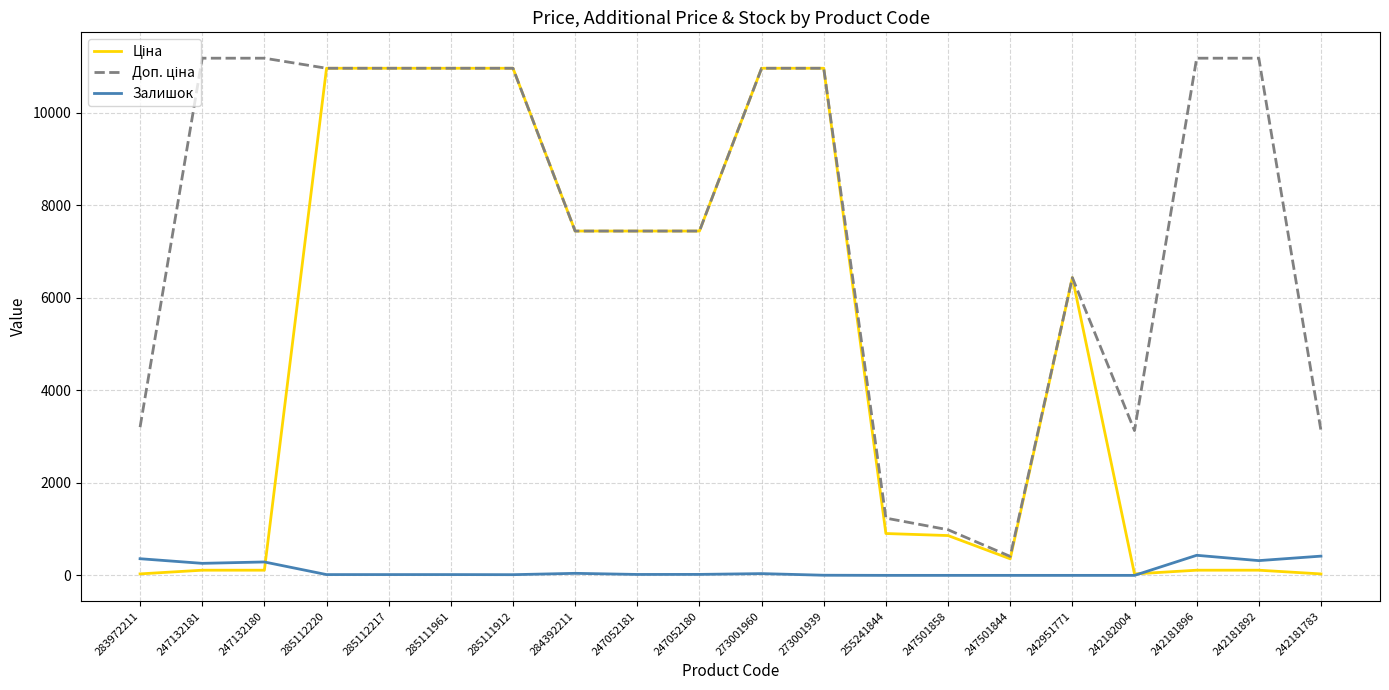

True or false: Залишок has a value of 0.0 at 247501858.

True